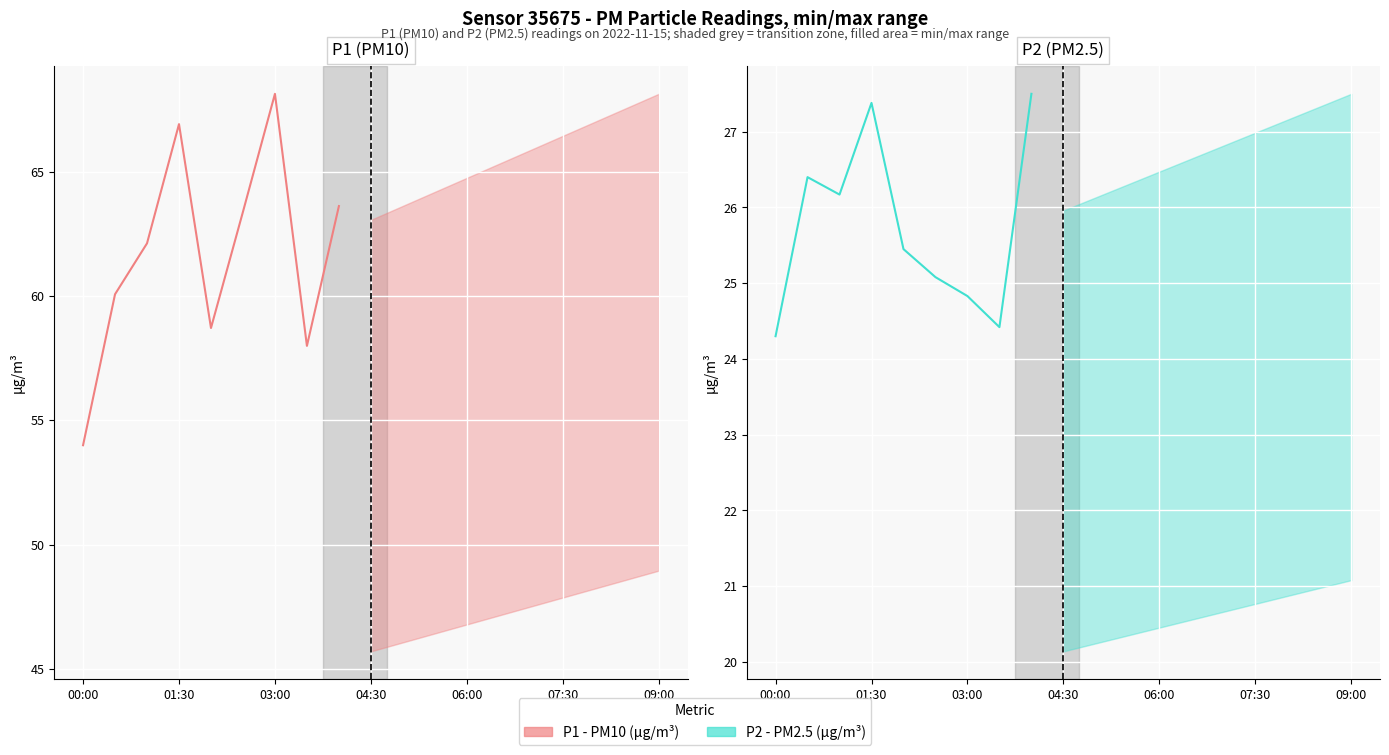

What is the difference between the maximum and minimum values in the P1 series?

14.2